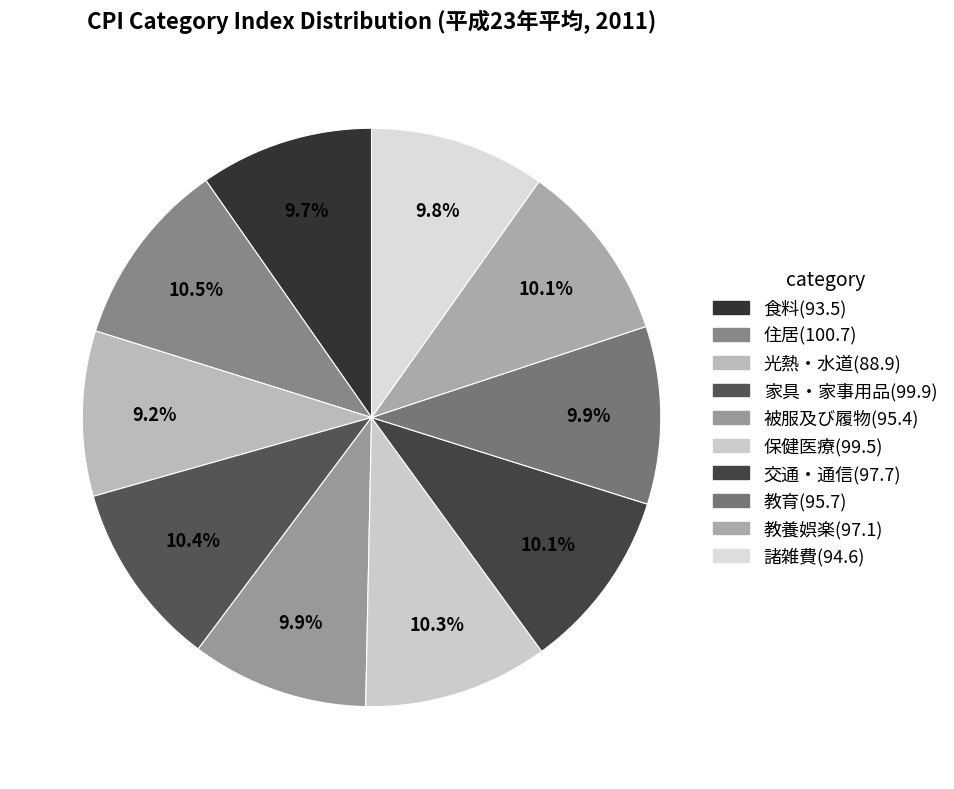

Count the number of slices in the pie.

10